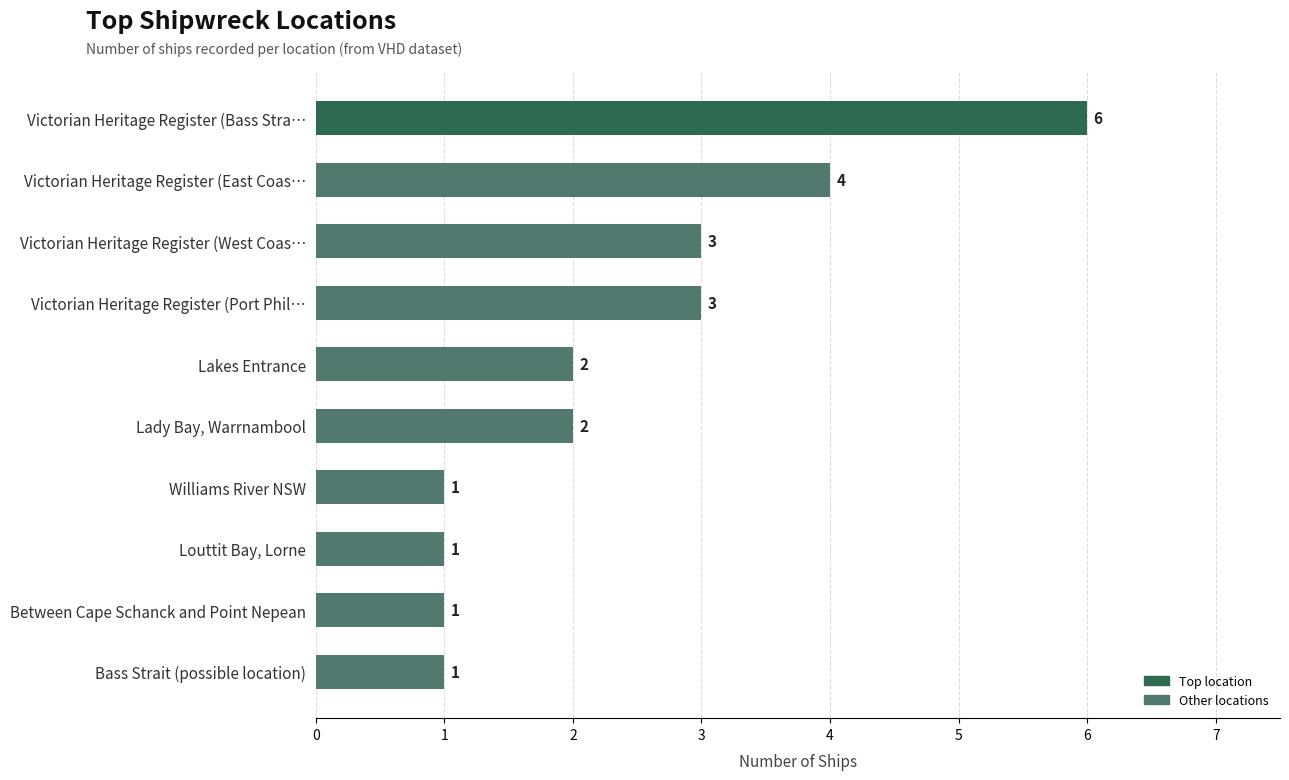

How many series are shown in this chart?

1